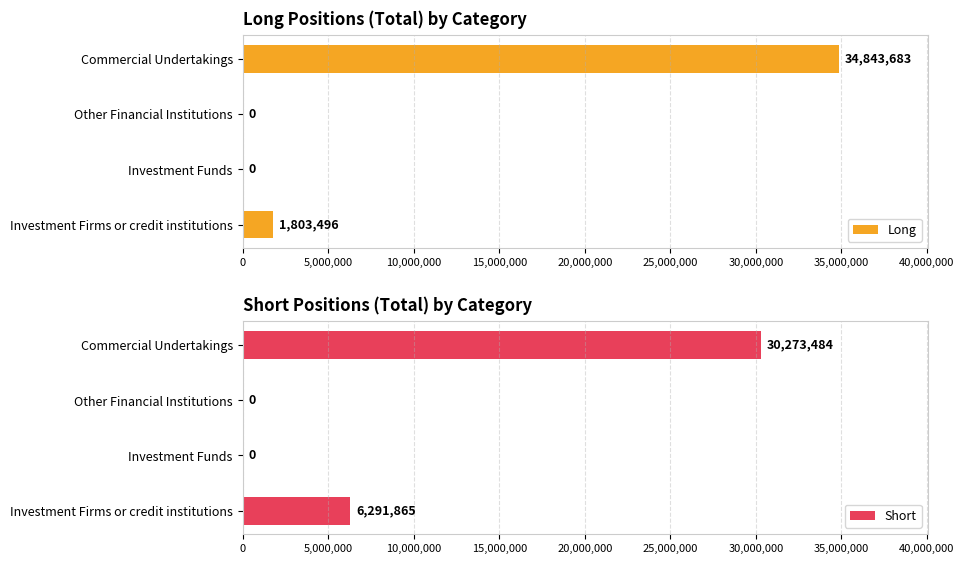

Where is Long nearest to the value 17421841?

Investment Firms or credit institutions